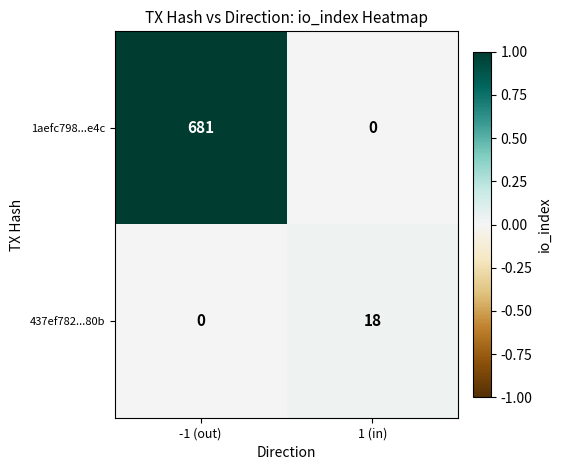

Which label corresponds to the largest value in the chart?

-1 (out)